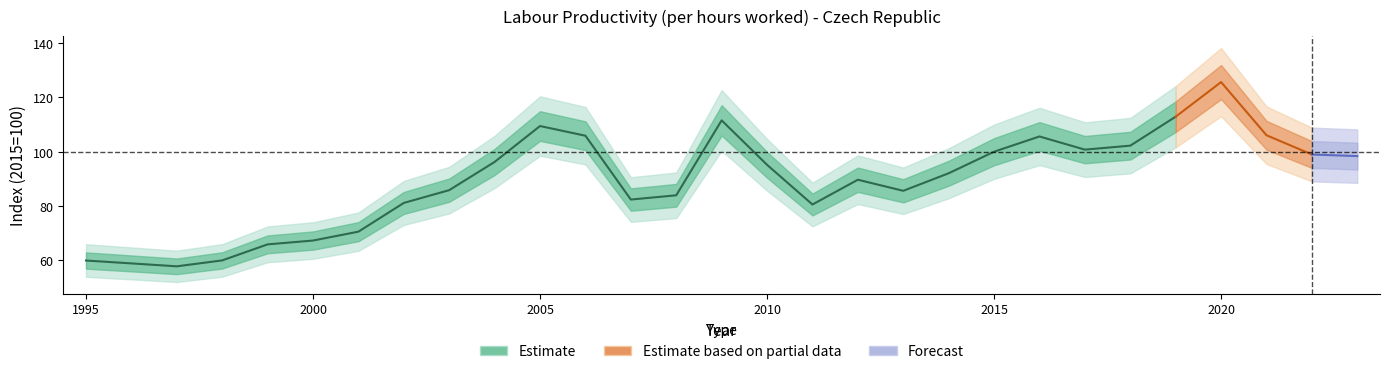

Does the chart display data point markers on the line(s)?

No